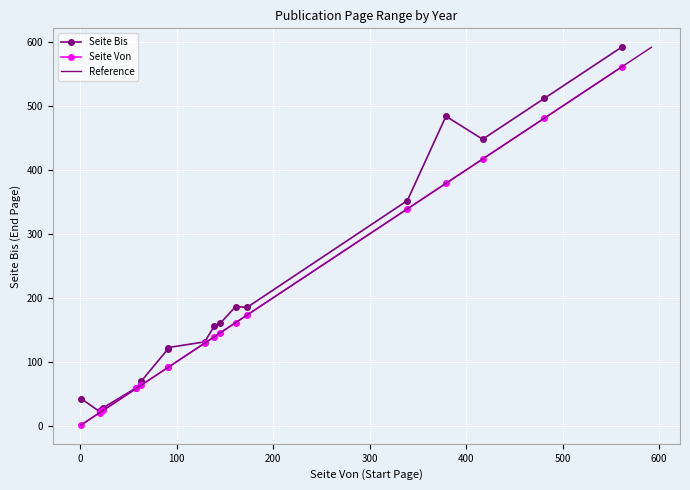

What is the difference between the highest and lowest values at 1911?

29